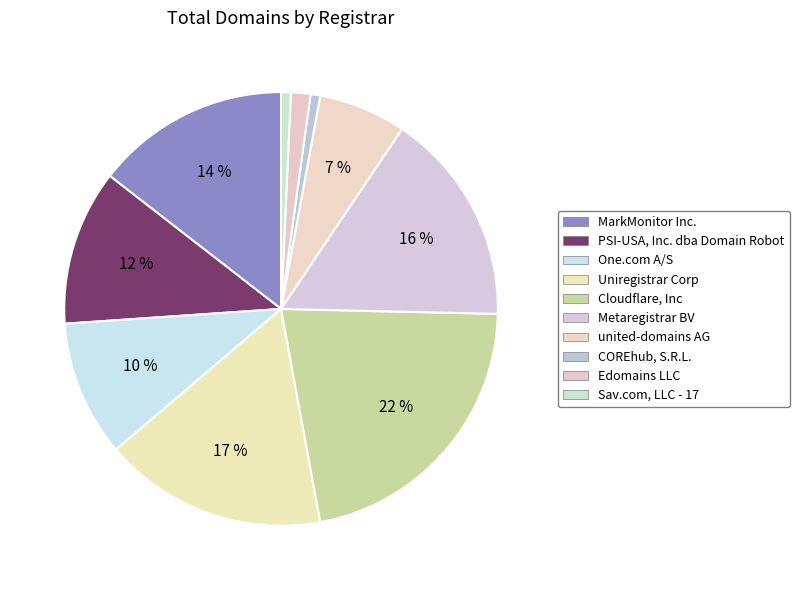

How many segments does this pie chart have?

10